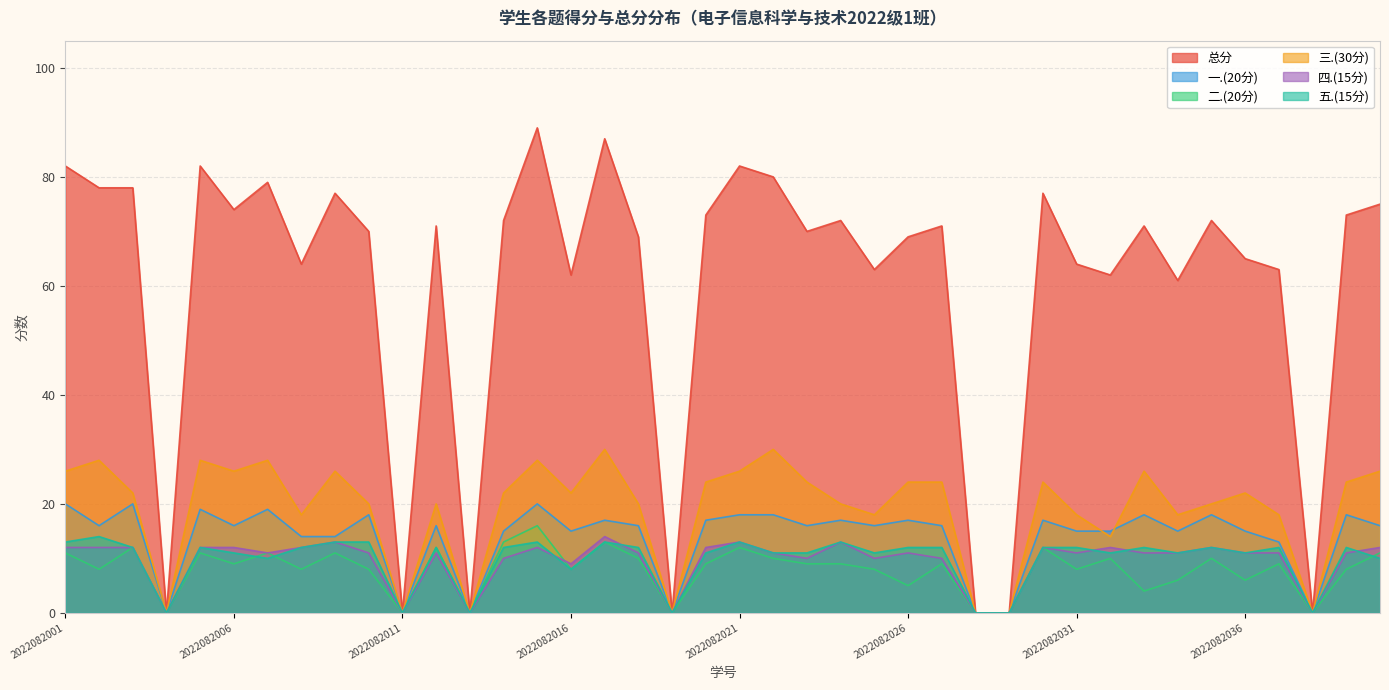

At which label does 一.(20分) first exceed 16?

2022082001